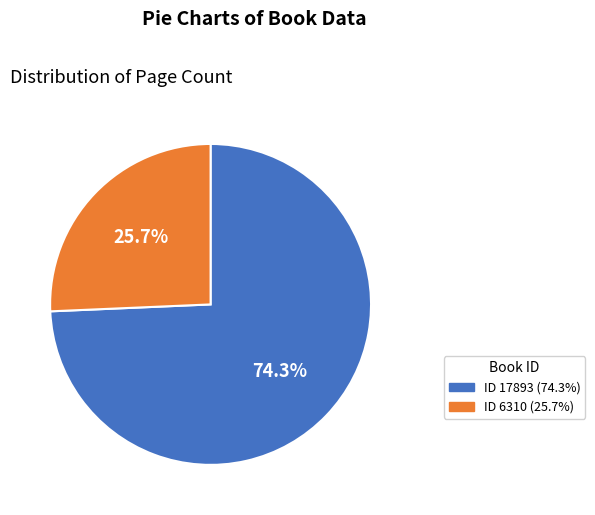

Which has a higher value, ID 6310 (25.7%) or ID 17893 (74.3%)?

ID 17893 (74.3%)